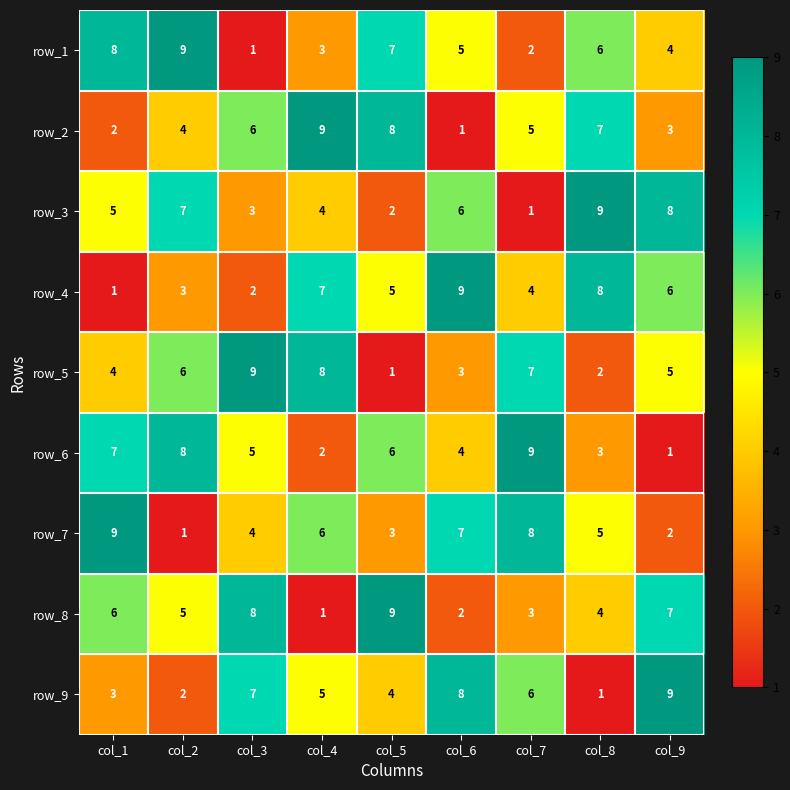

List the labels in order of row_2 value, smallest first.

col_6, col_1, col_9, col_2, col_7, col_3, col_8, col_5, col_4